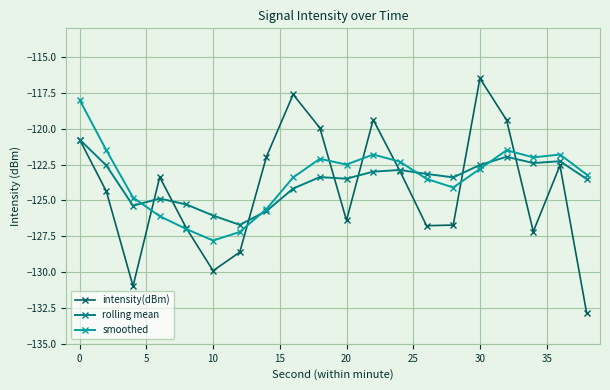

True or false: rolling mean has more than 0 interior local peaks.

True